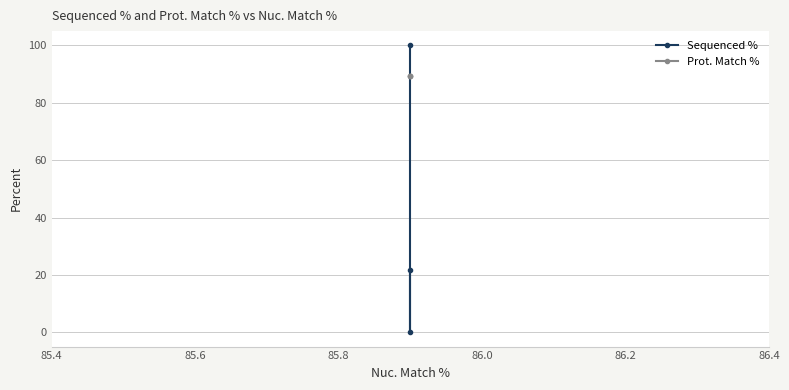

Rank the series by their maximum value, from highest to lowest.

Sequenced %, Prot. Match %